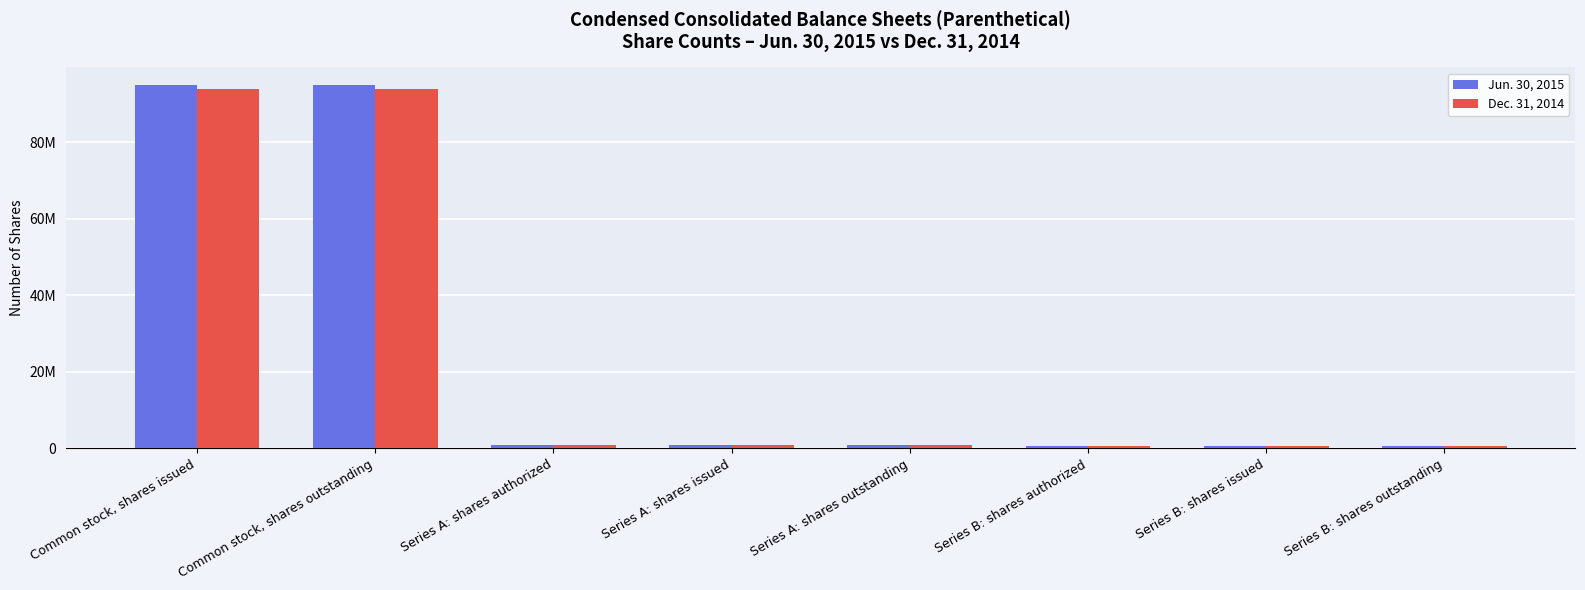

What is the minimum value shown in the chart?

500000